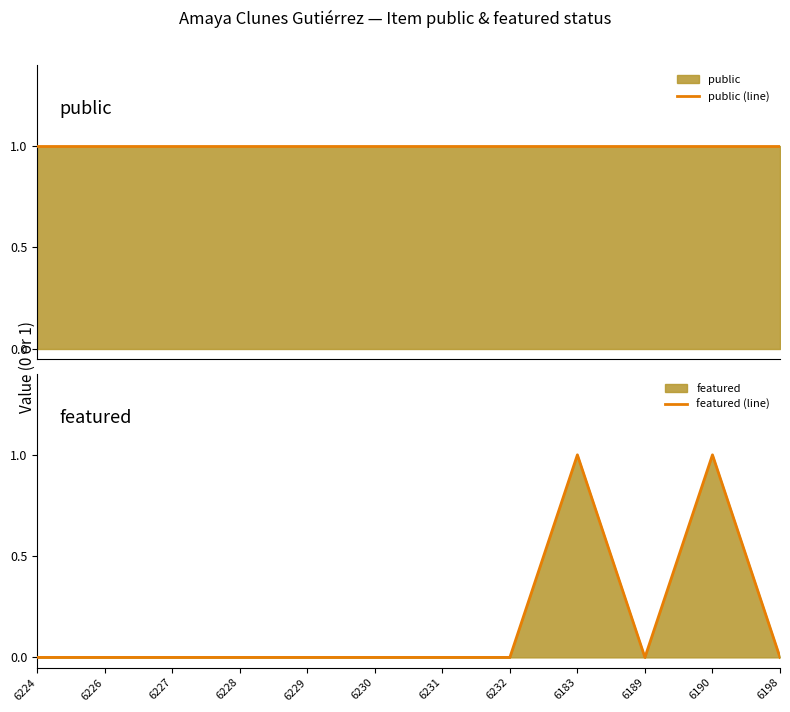

List the series in order of their overall mean, highest first.

public (line), featured (line)